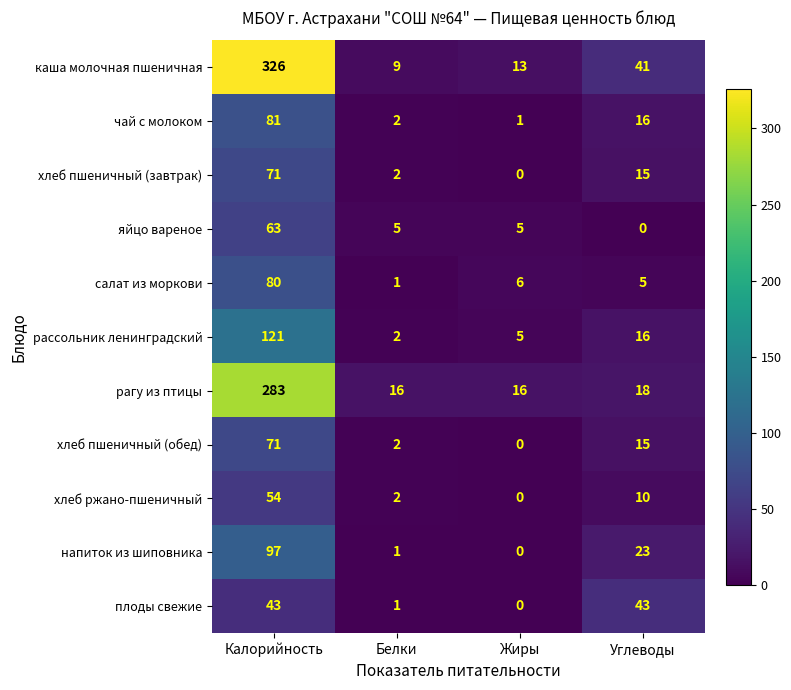

Rank the categories by хлеб ржано-пшеничный value from lowest to highest.

Жиры, Белки, Углеводы, Калорийность